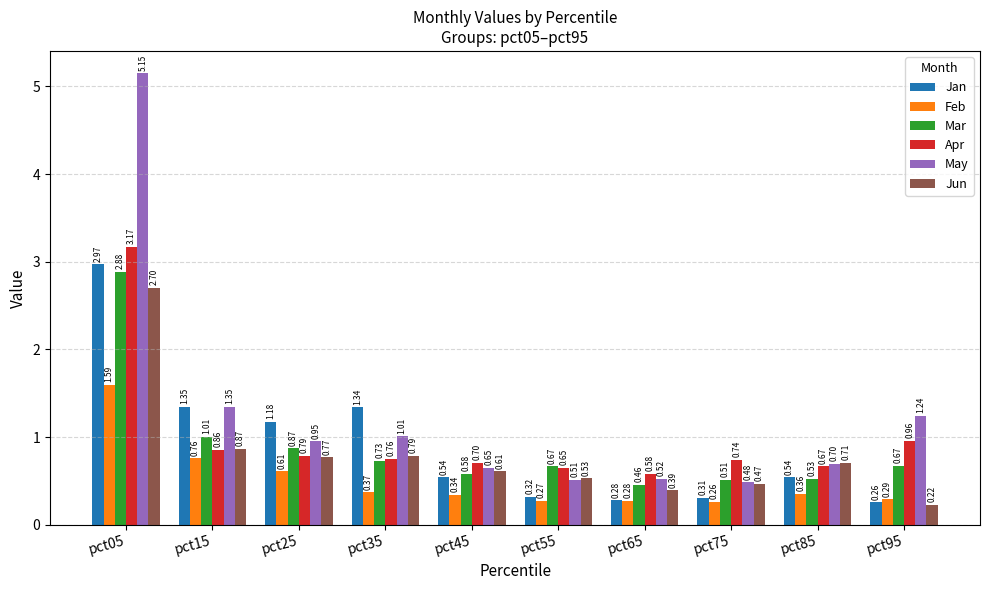

At which category is the sum across all series the highest?

pct05